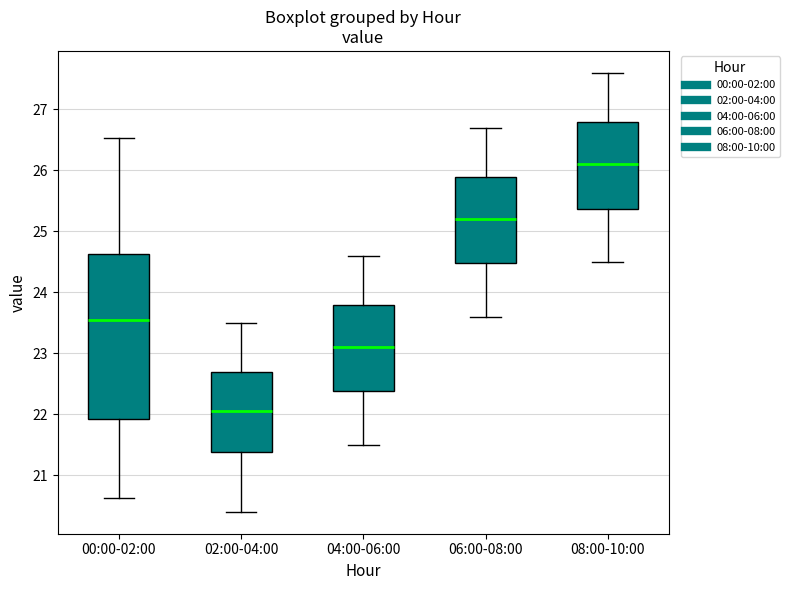

Which box is the tallest, from its lower edge to its upper edge?

00:00-02:00